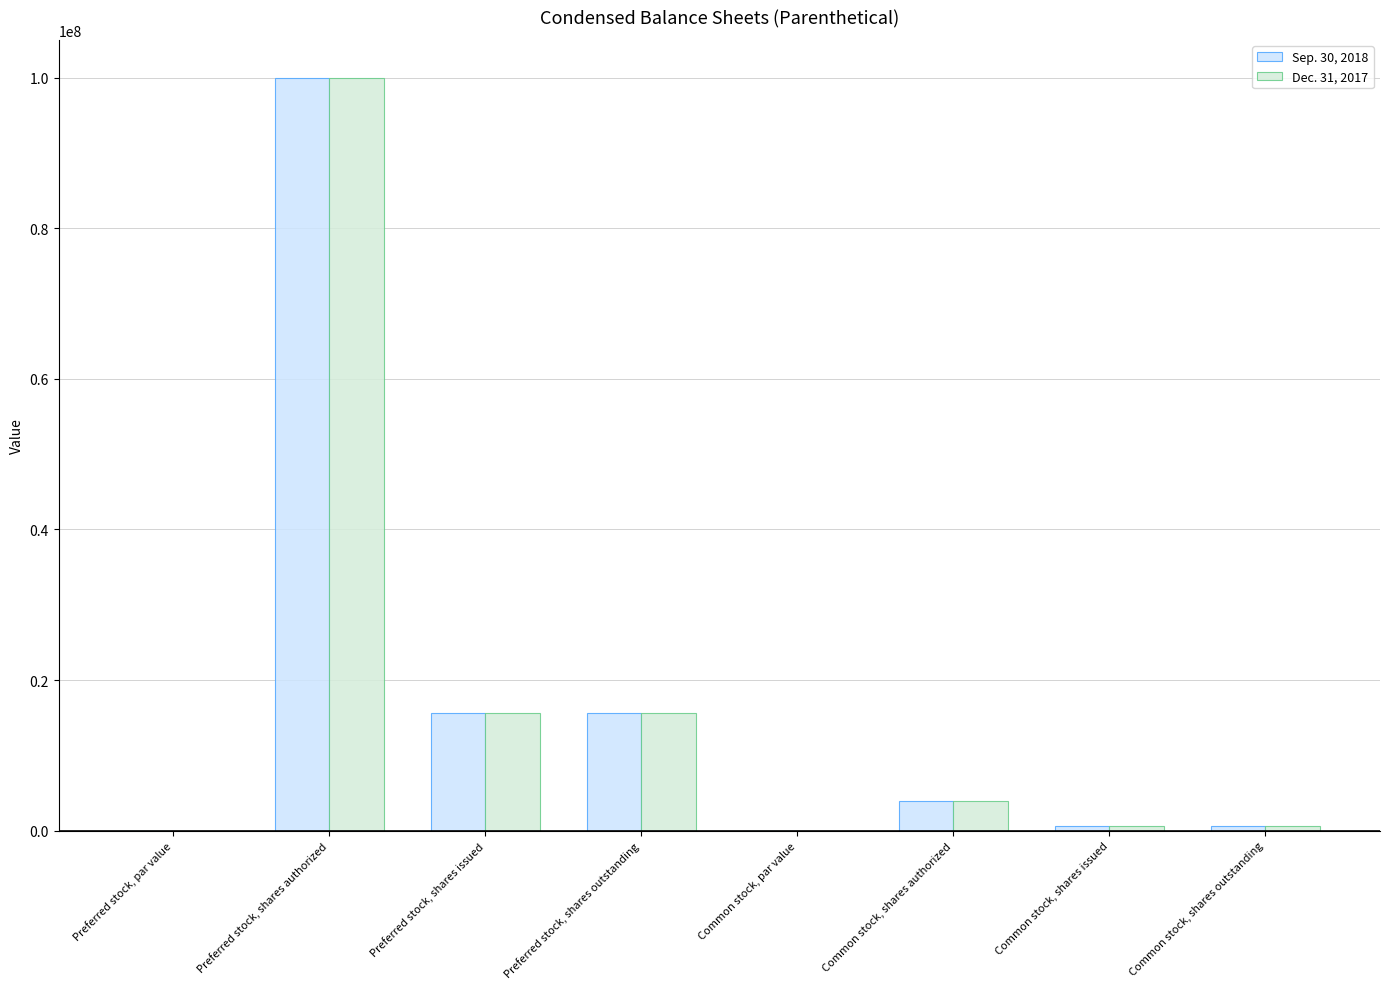

Which series changed the most between Preferred stock, shares issued and Common stock, shares issued?

Sep. 30, 2018